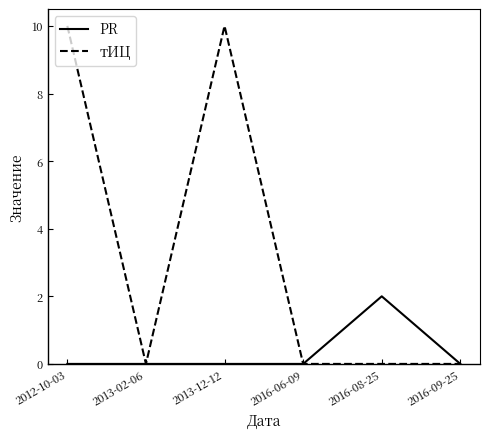

Is the value of тИЦ at 2016-09-25 greater than the value of PR at 2016-08-25?

No